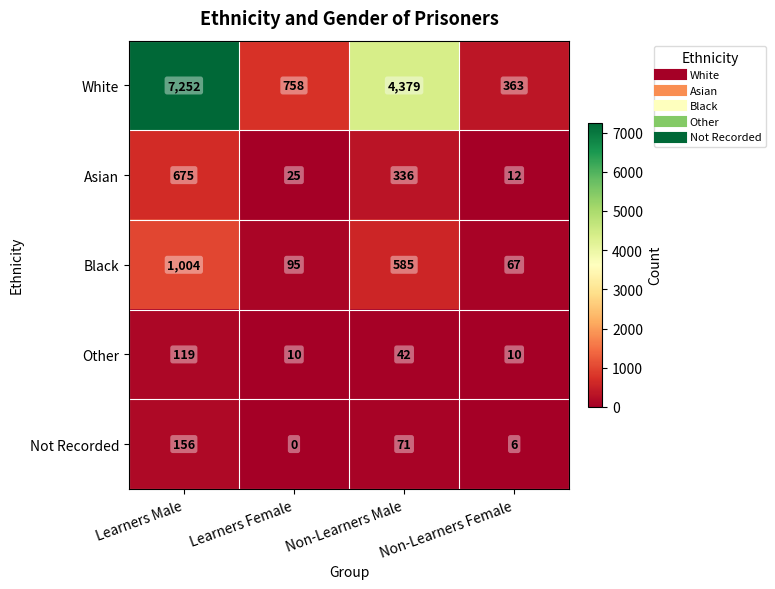

The Other series shows 10 at Non-Learners Female. True or false?

True